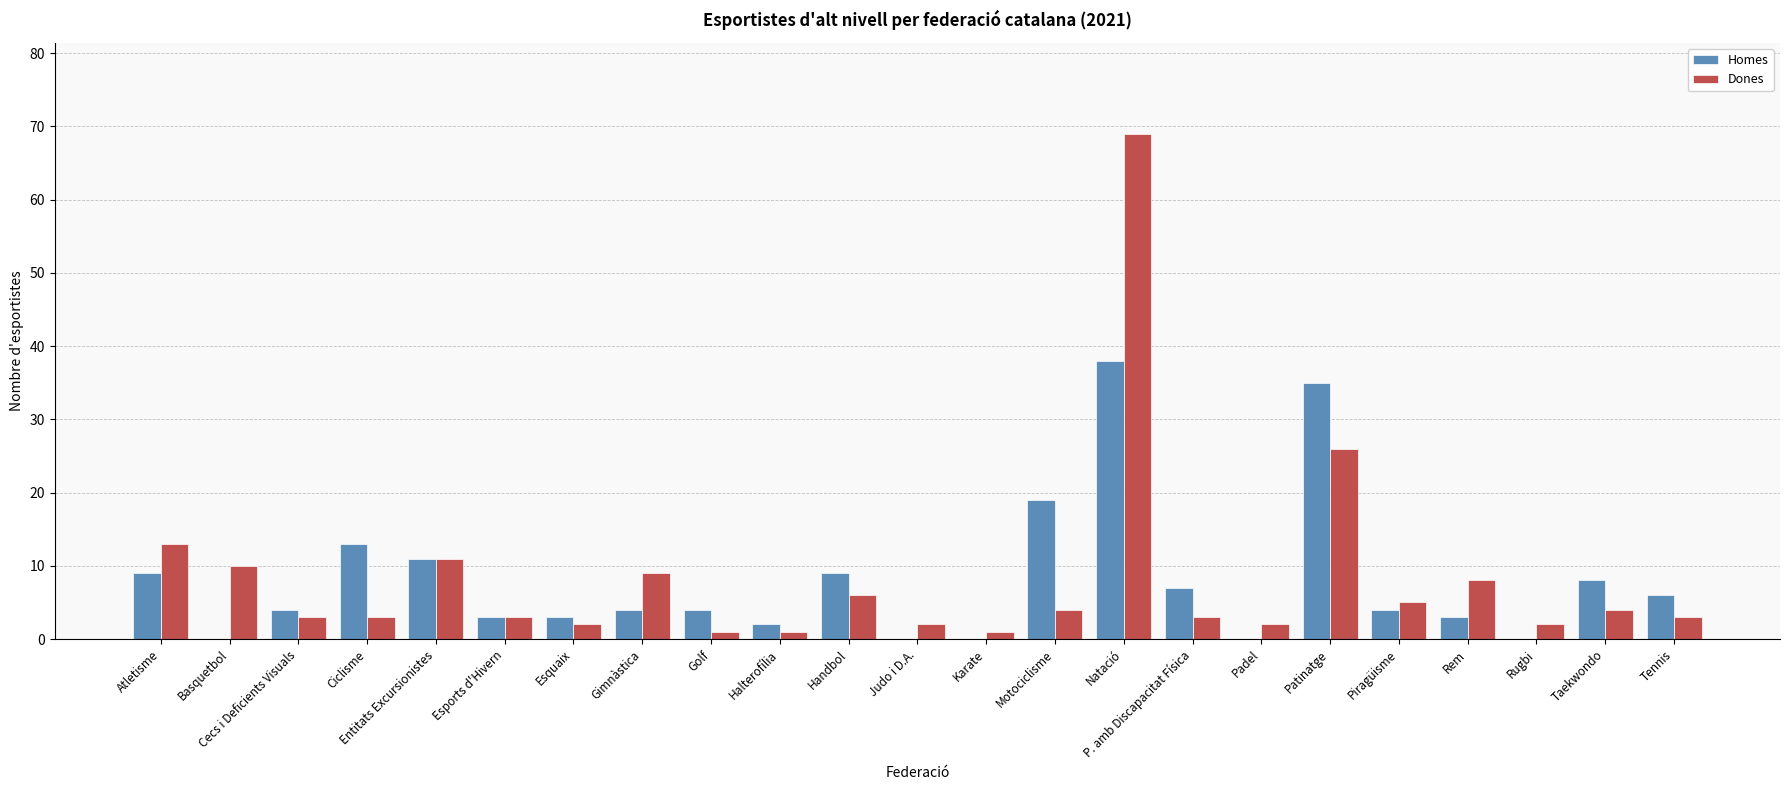

What is the spread (max minus min) of values at Ciclisme?

10